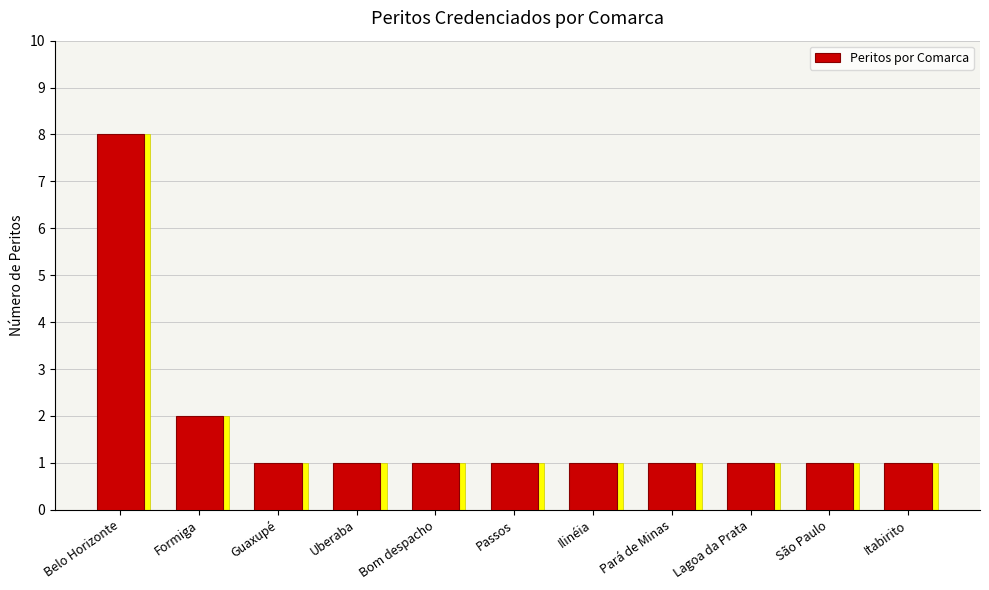

Reading right to left, extract all data points from this chart.

1	1	1	1	1	1	1	1	1	2	8